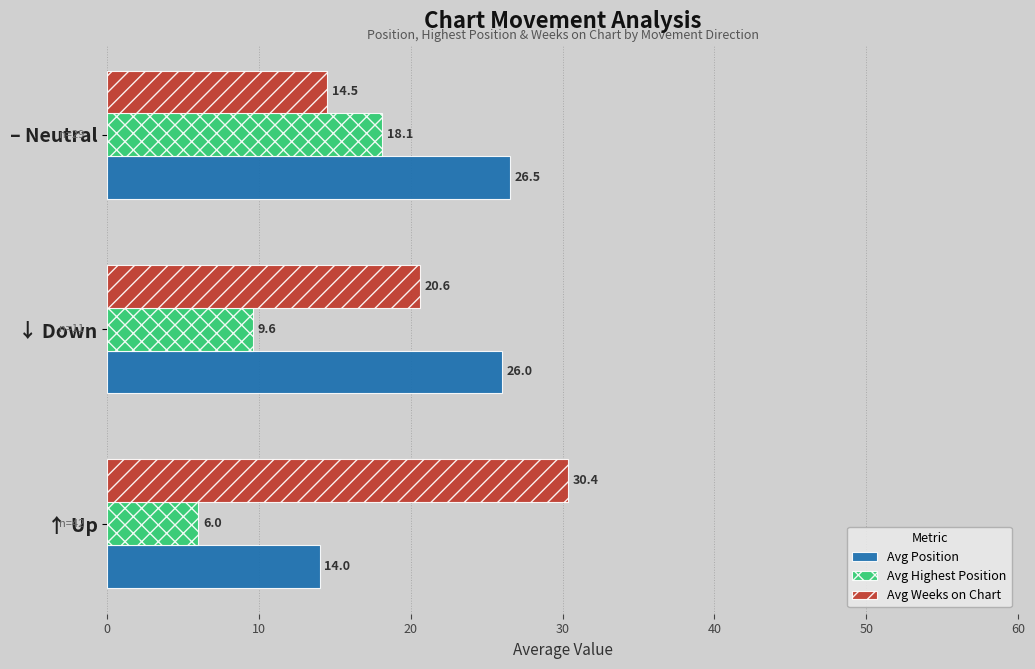

The value of Avg Weeks on Chart at ↑ Up is 43.0. True or false?

False